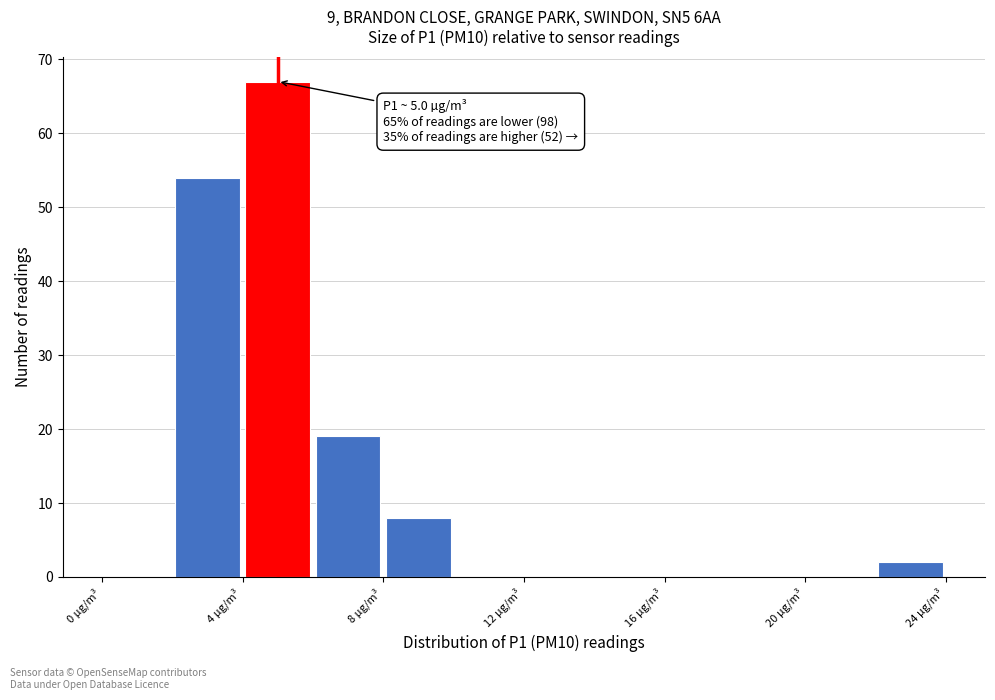

Which range on the x-axis has the tallest bar?

4 to 6